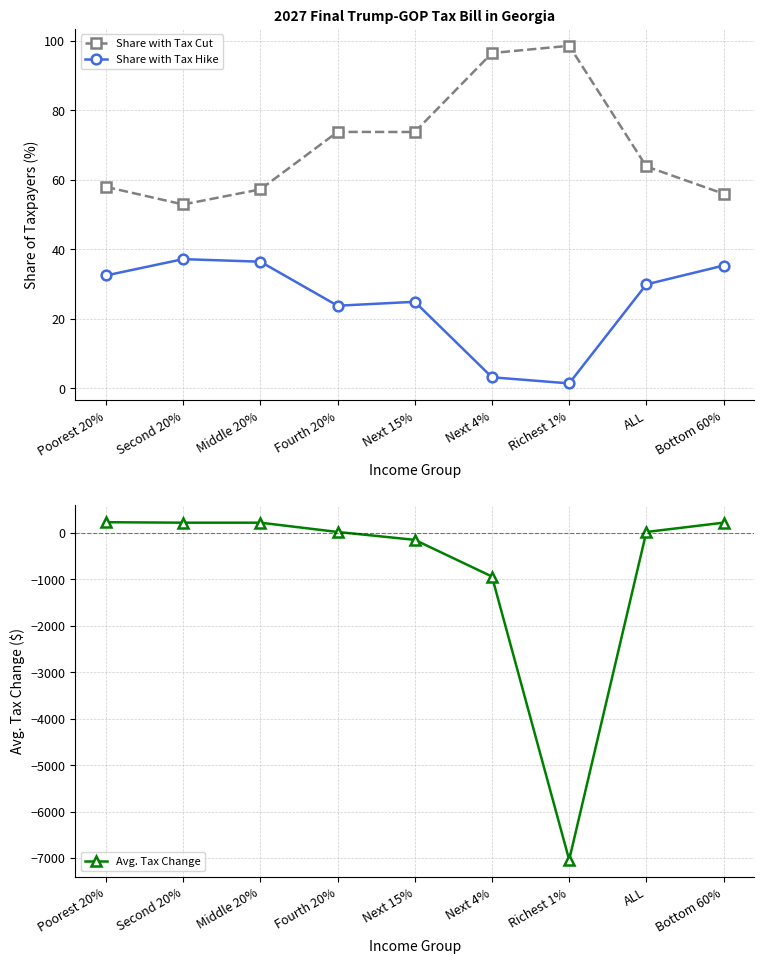

At how many categories does at least one series exceed -6248?

9